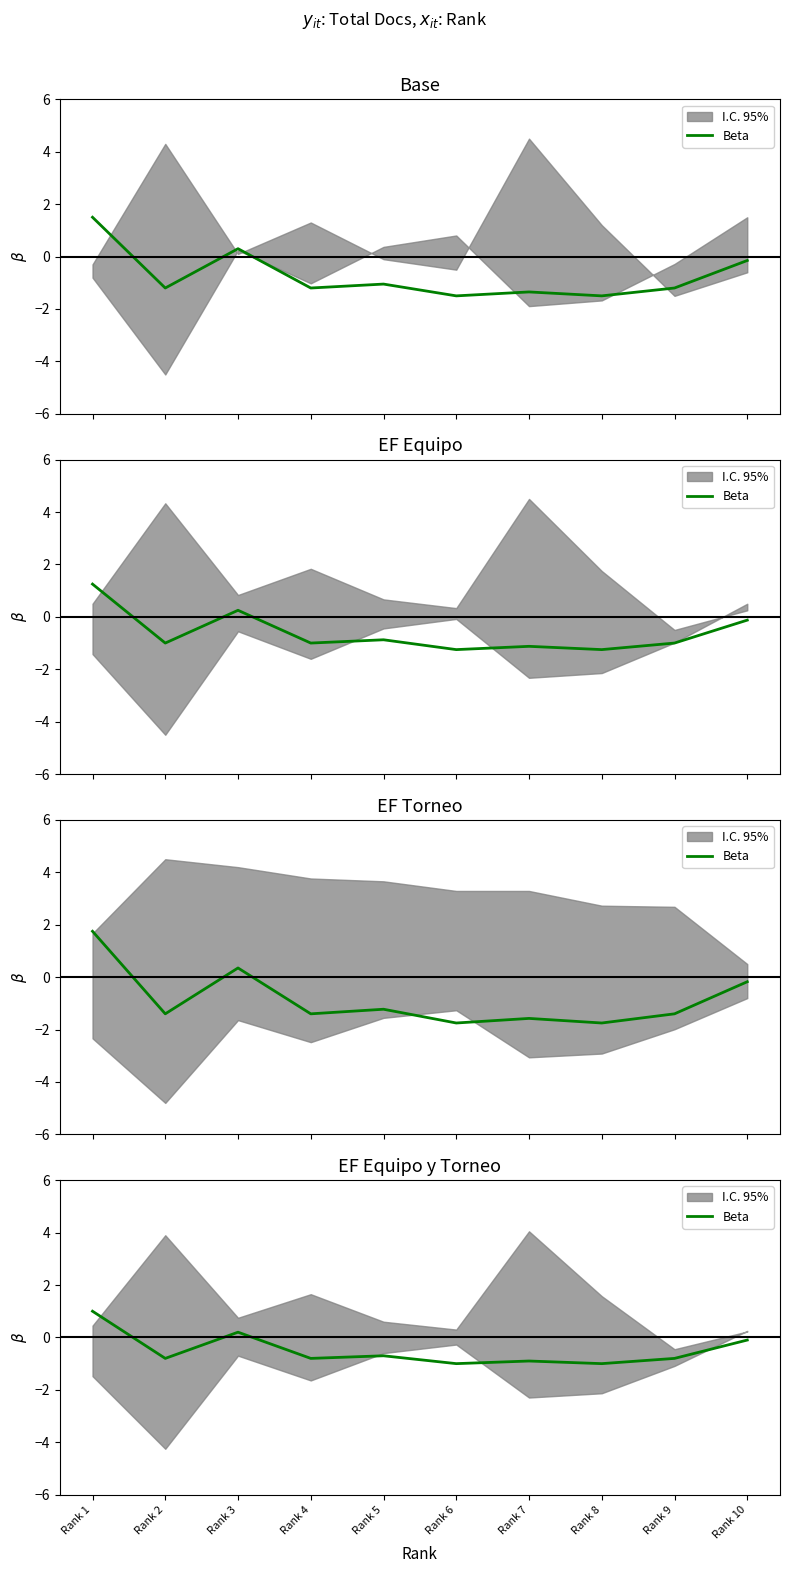

Which category has the highest value across all series?

Rank 1